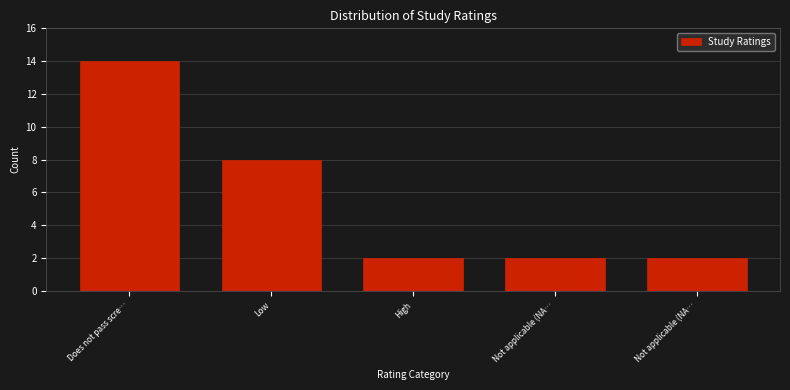

How many bars are there in total?

5